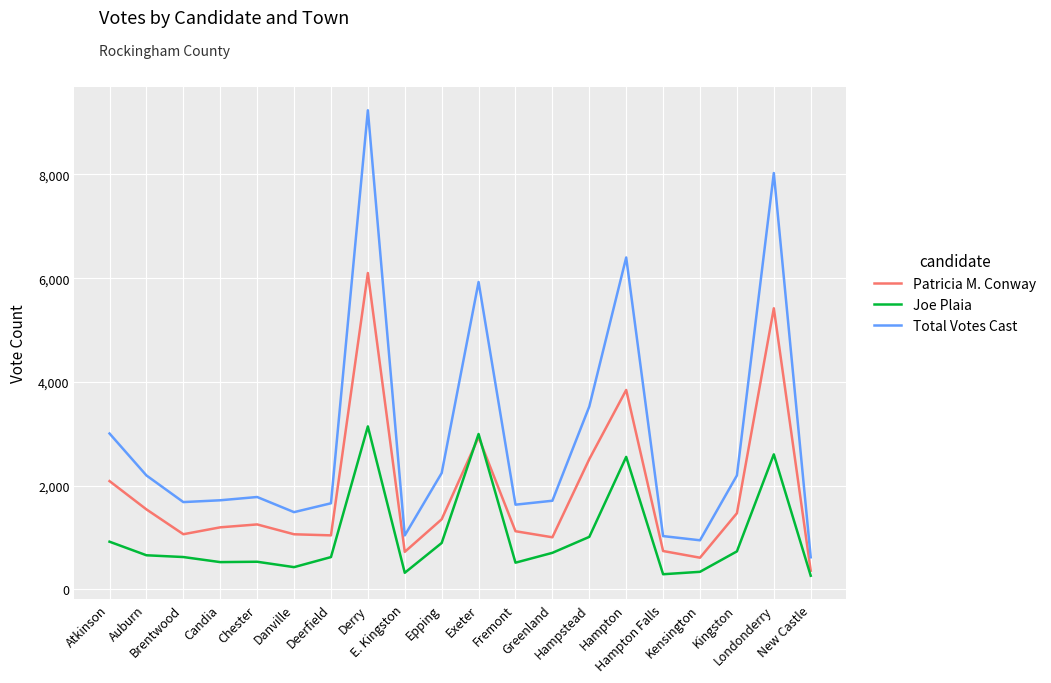

What is the smallest value displayed?

259